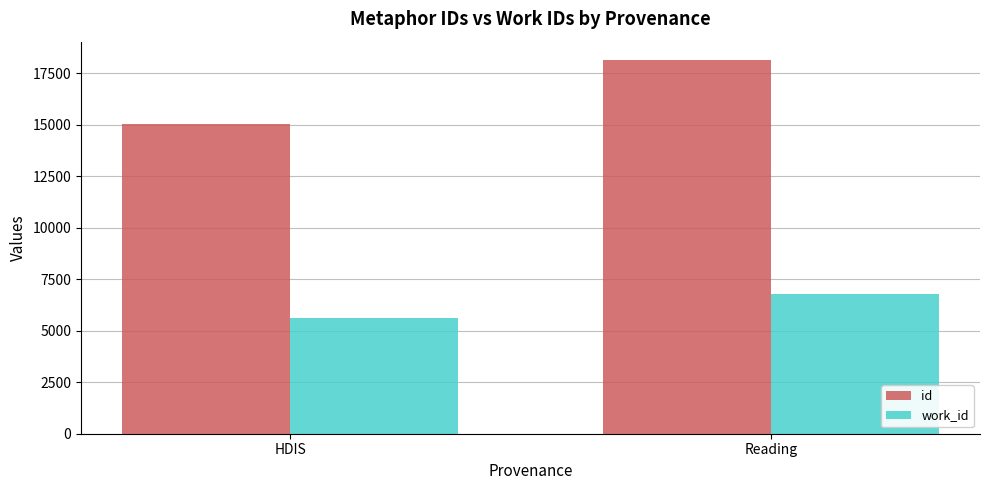

Reading left to right, what are all the values shown in this chart?

id: 15008.1	18120.0
work_id: 5606.4	6793.0